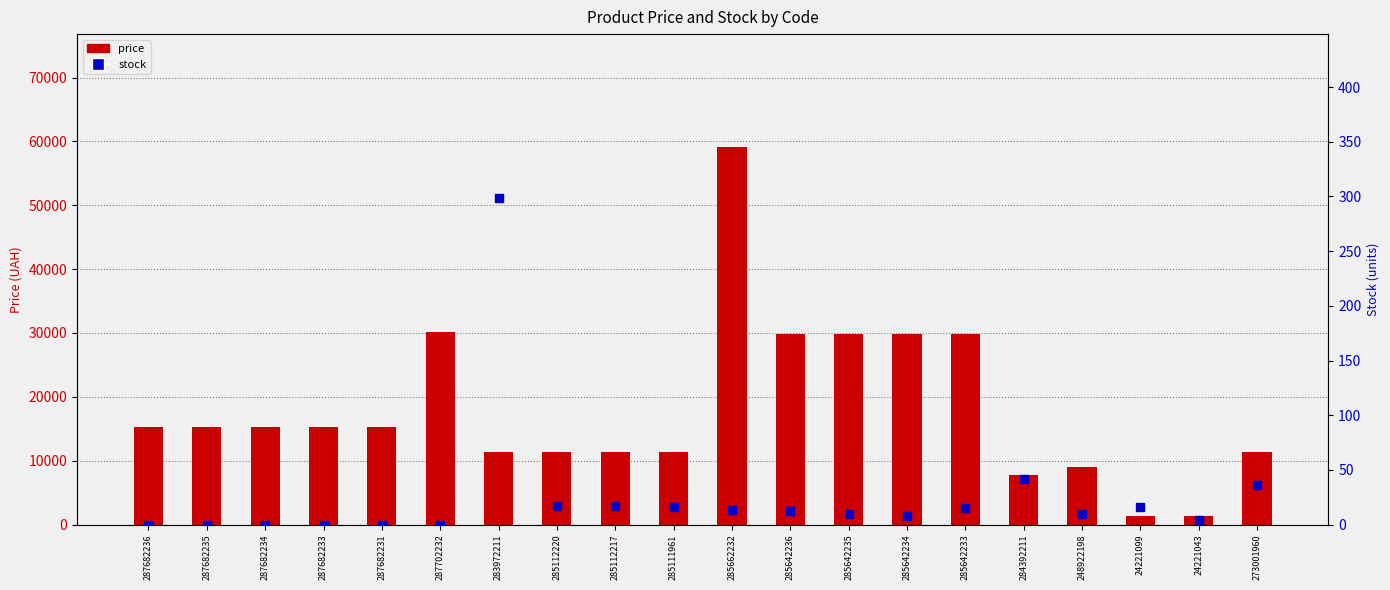

Is the value of price at 285662232 greater than the value of stock at 287702232?

Yes